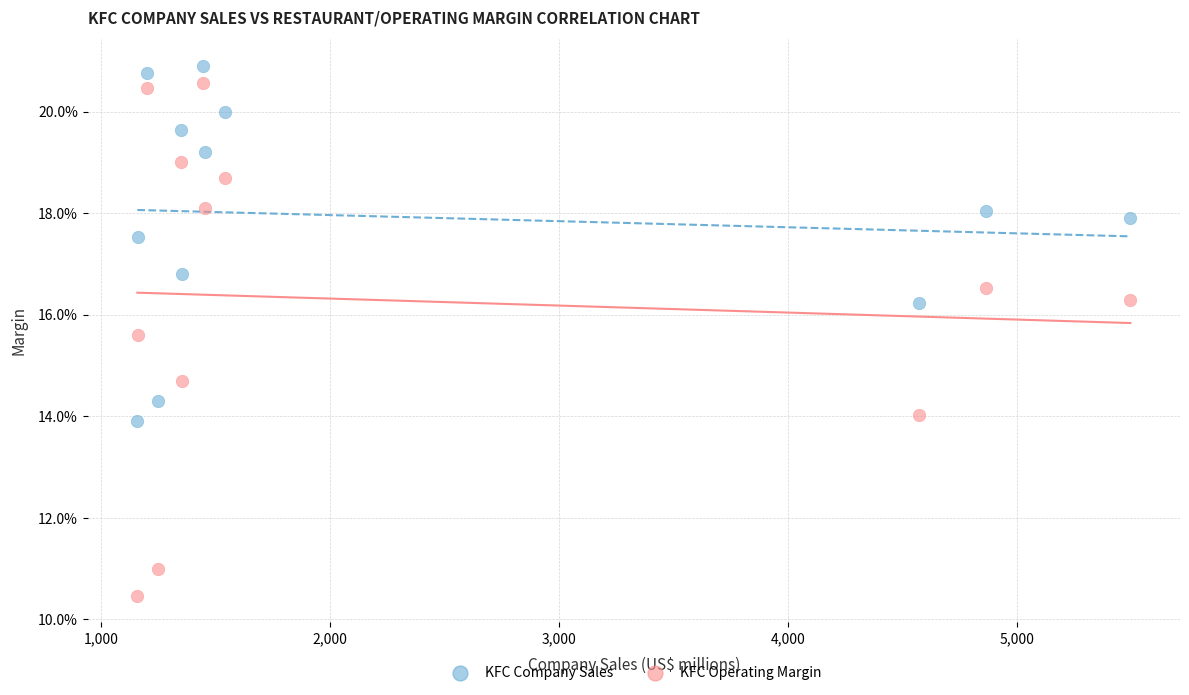

Which series contains the lowest Y value?

KFC Operating Margin